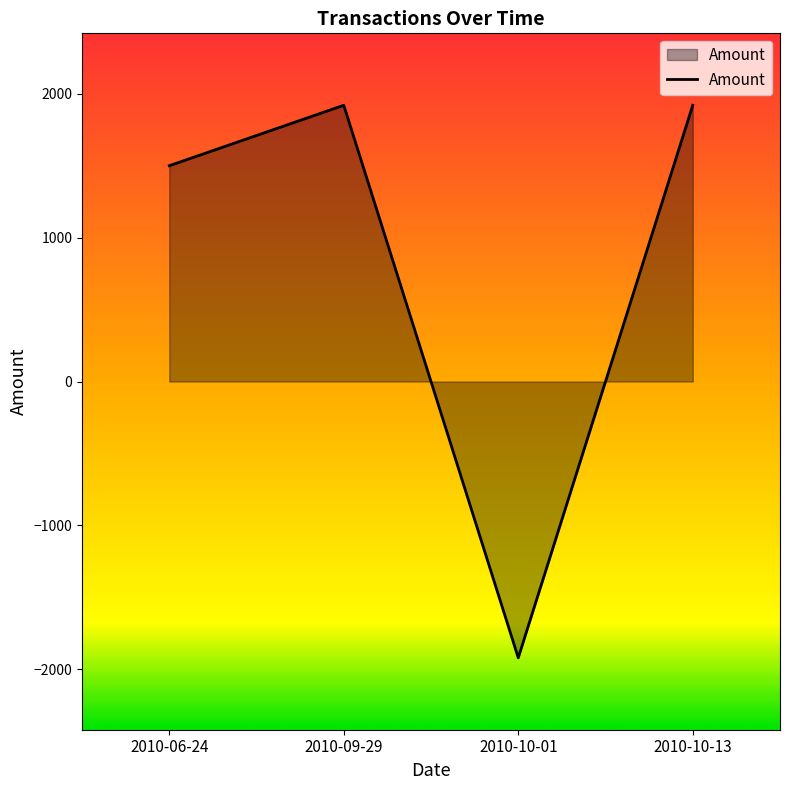

The value at 2010-09-29 is 1920. True or false?

True